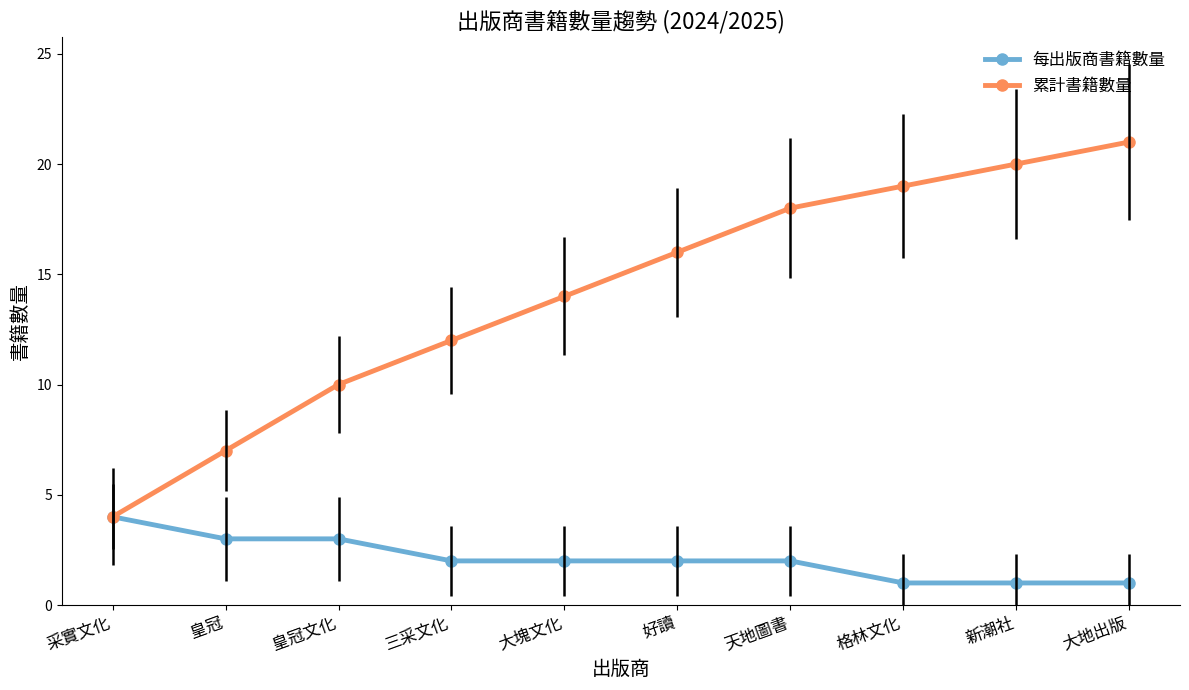

Reading left to right, what are all the values shown in this chart?

每出版商書籍數量: 4	3	3	2	2	2	2	1	1	1
累計書籍數量: 4	7	10	12	14	16	18	19	20	21